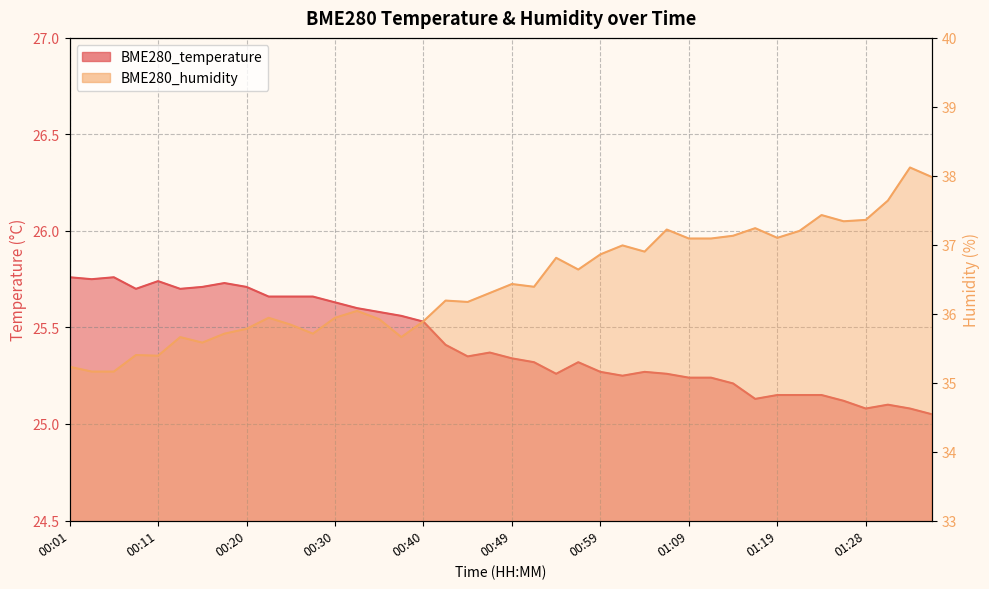

In BME280_humidity, how many points are lower than both neighbors (excluding endpoints)?

10